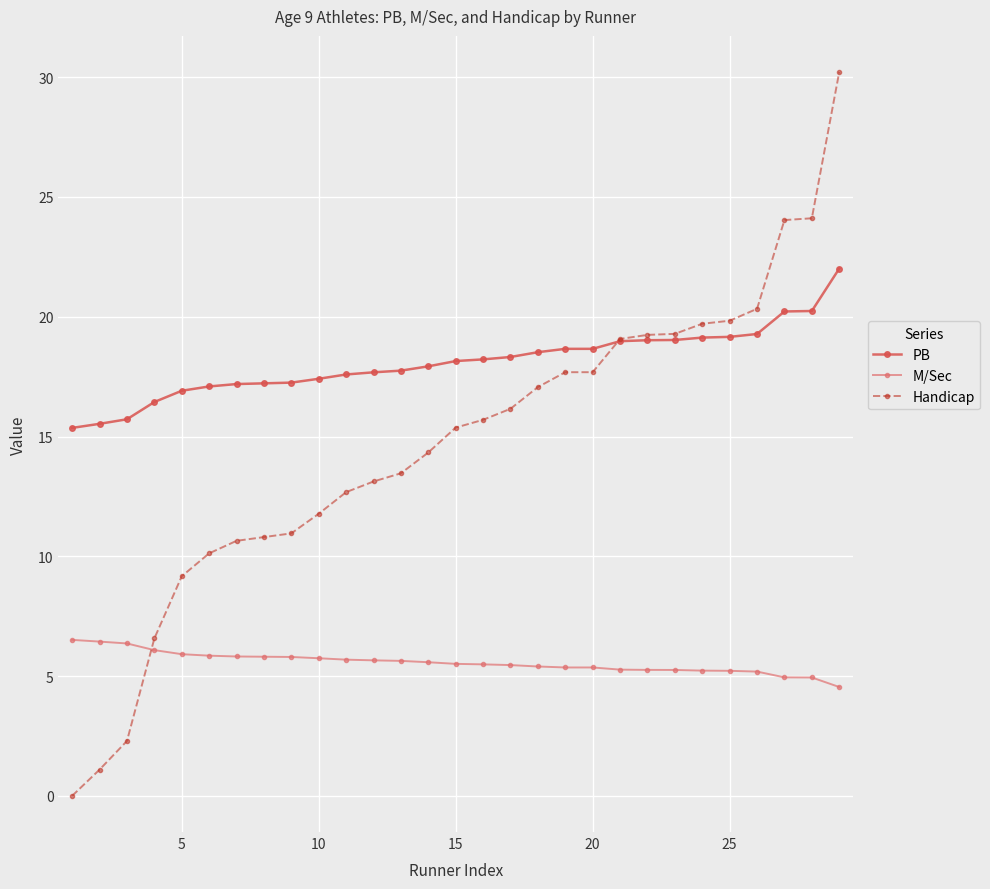

What is the average value of the PB series?

18.1